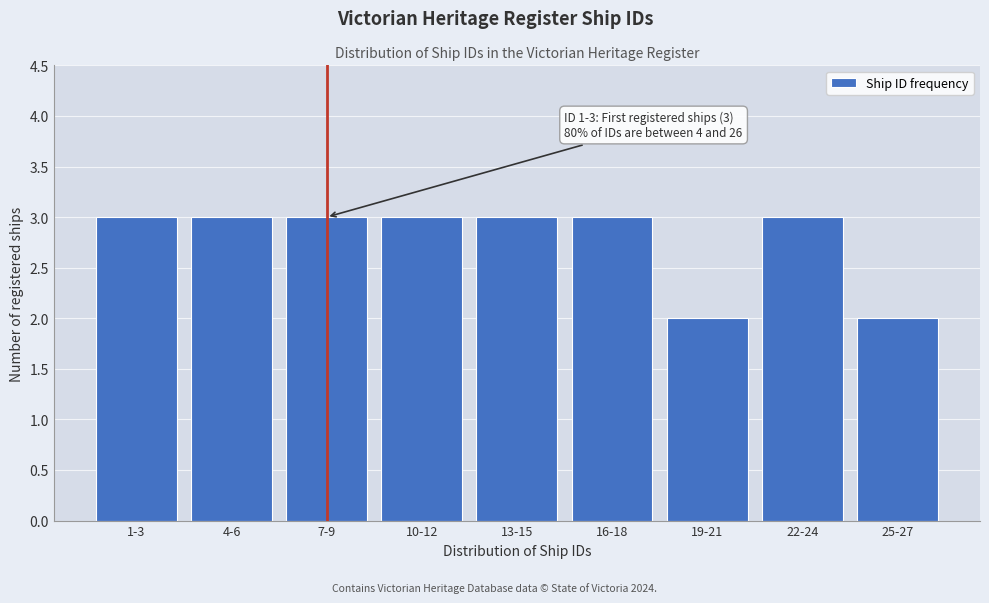

Reading left to right, list all the values displayed in this chart.

3	3	3	3	3	3	2	3	2